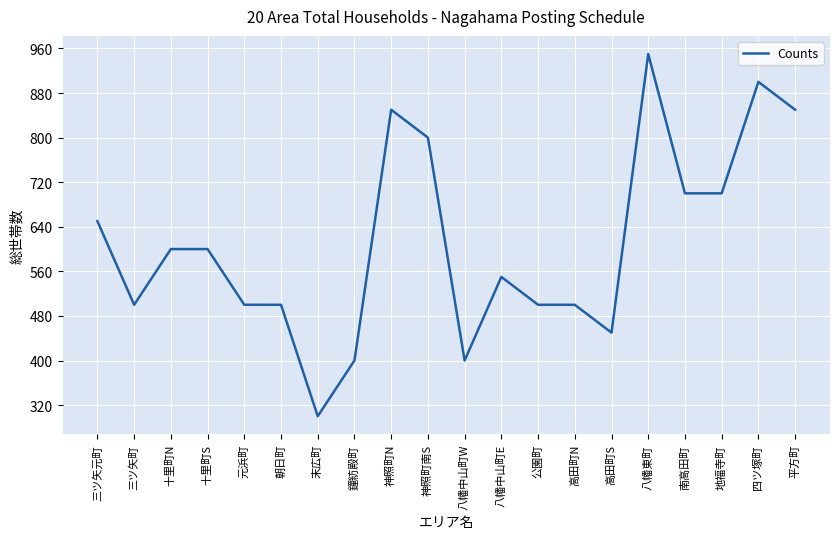

The value at 鐘紡殿町 is 400. True or false?

True